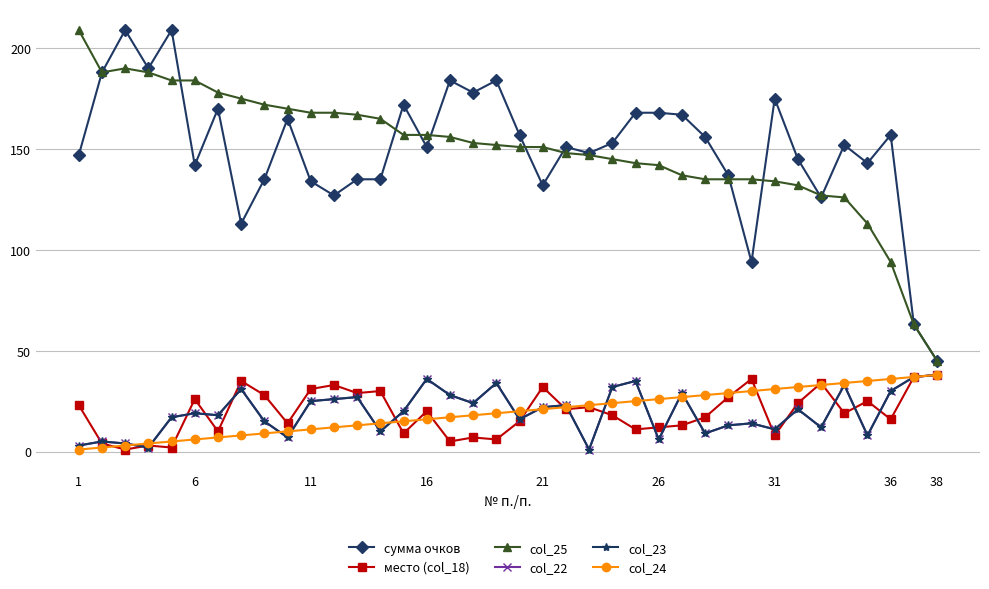

Is this an area chart (filled region under the line)?

No